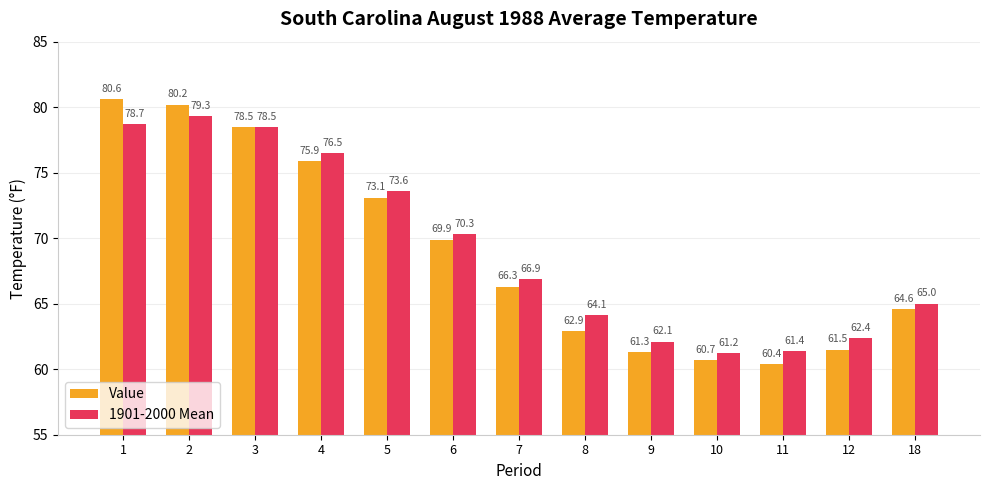

Are the bars horizontal?

No